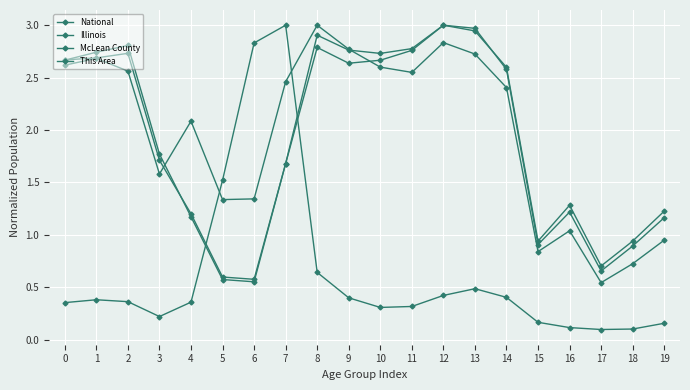

Reading right to left, list all the values displayed in this chart.

National: 1.2	0.9	0.7	1.3	0.9	2.6	2.9	3.0	2.8	2.7	2.6	2.8	1.7	0.6	0.6	1.2	1.7	2.7	2.7	2.7
Illinois: 1.2	0.9	0.7	1.2	0.9	2.6	3.0	3.0	2.8	2.7	2.8	2.9	1.7	0.6	0.6	1.2	1.8	2.8	2.7	2.7
McLean County: 0.9	0.7	0.5	1.0	0.8	2.4	2.7	2.8	2.5	2.6	2.8	3.0	2.5	1.3	1.3	2.1	1.6	2.6	2.7	2.6
This Area: 0.2	0.1	0.1	0.1	0.2	0.4	0.5	0.4	0.3	0.3	0.4	0.6	3.0	2.8	1.5	0.4	0.2	0.4	0.4	0.4